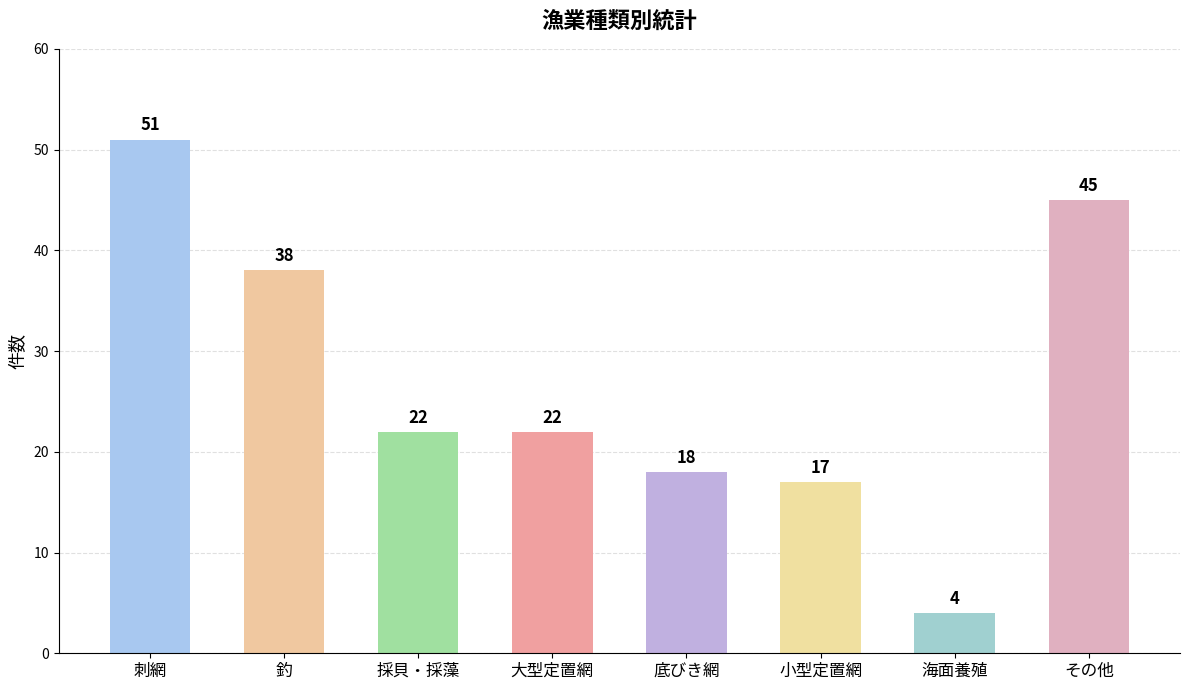

What is the change in value from 小型定置網 to その他?

+28